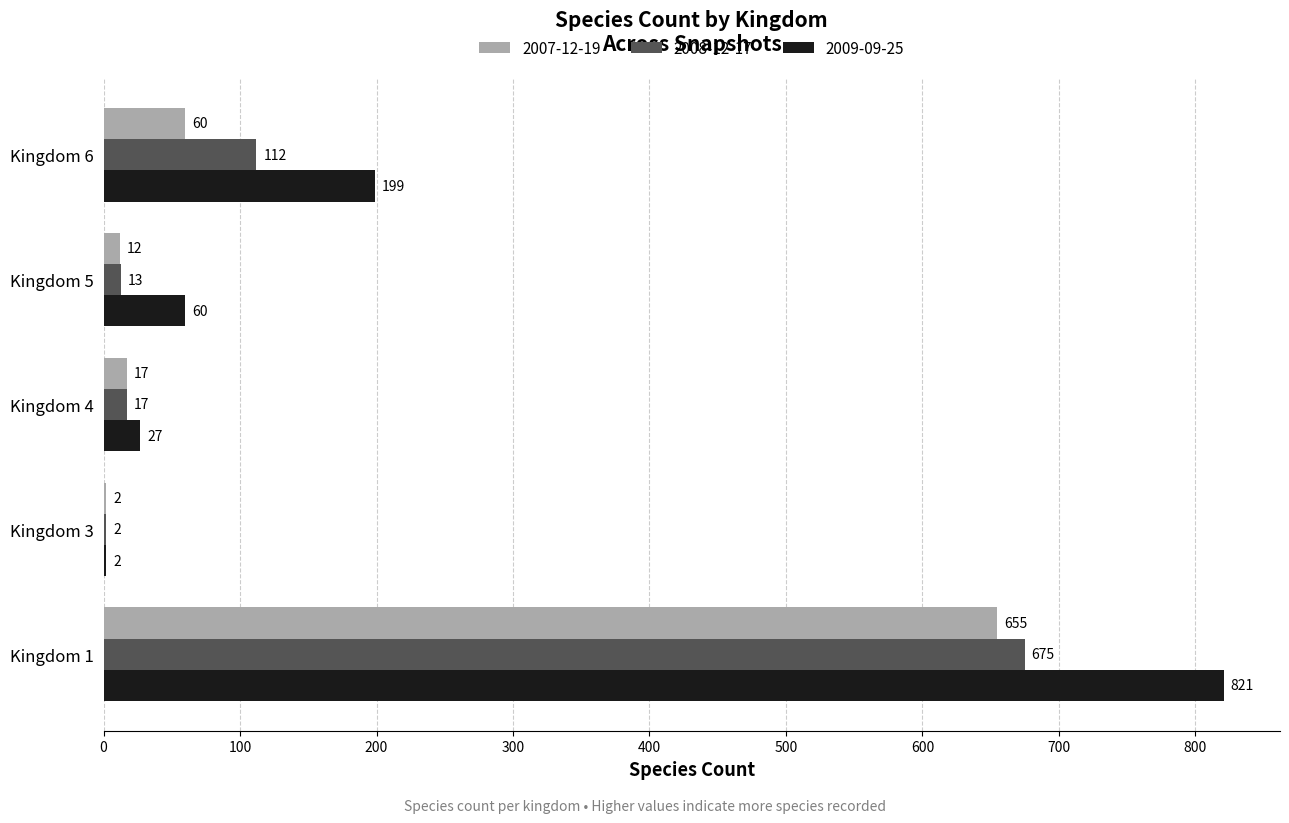

The value of 2009-09-25 at Kingdom 6 is 199. True or false?

True